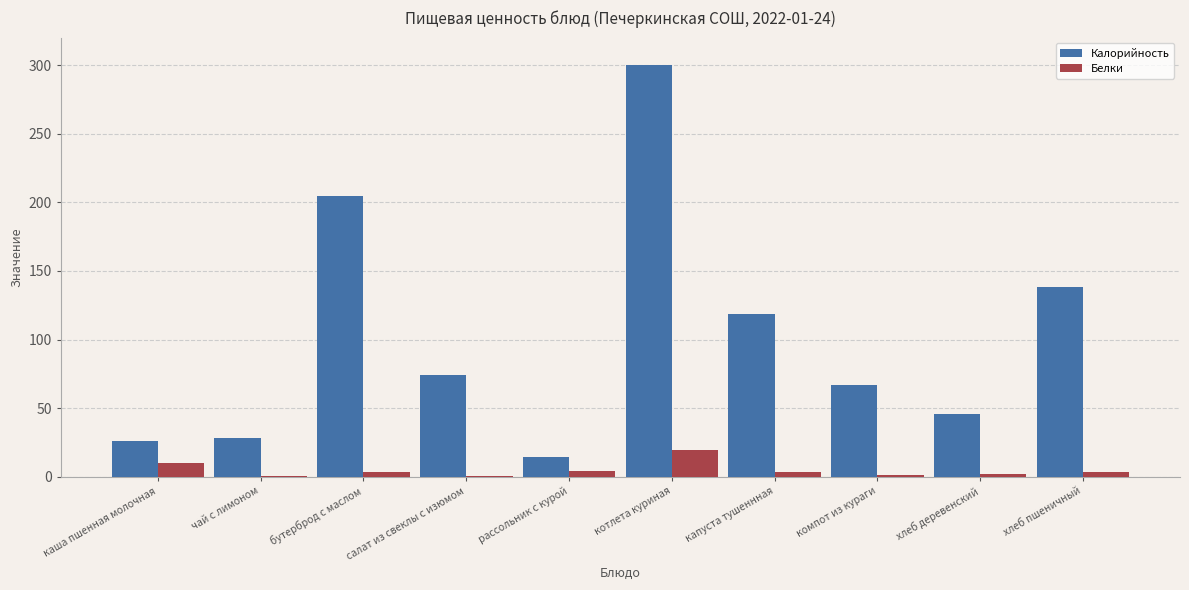

True or false: Калорийность has a value of 91.0 at хлеб пшеничный.

False